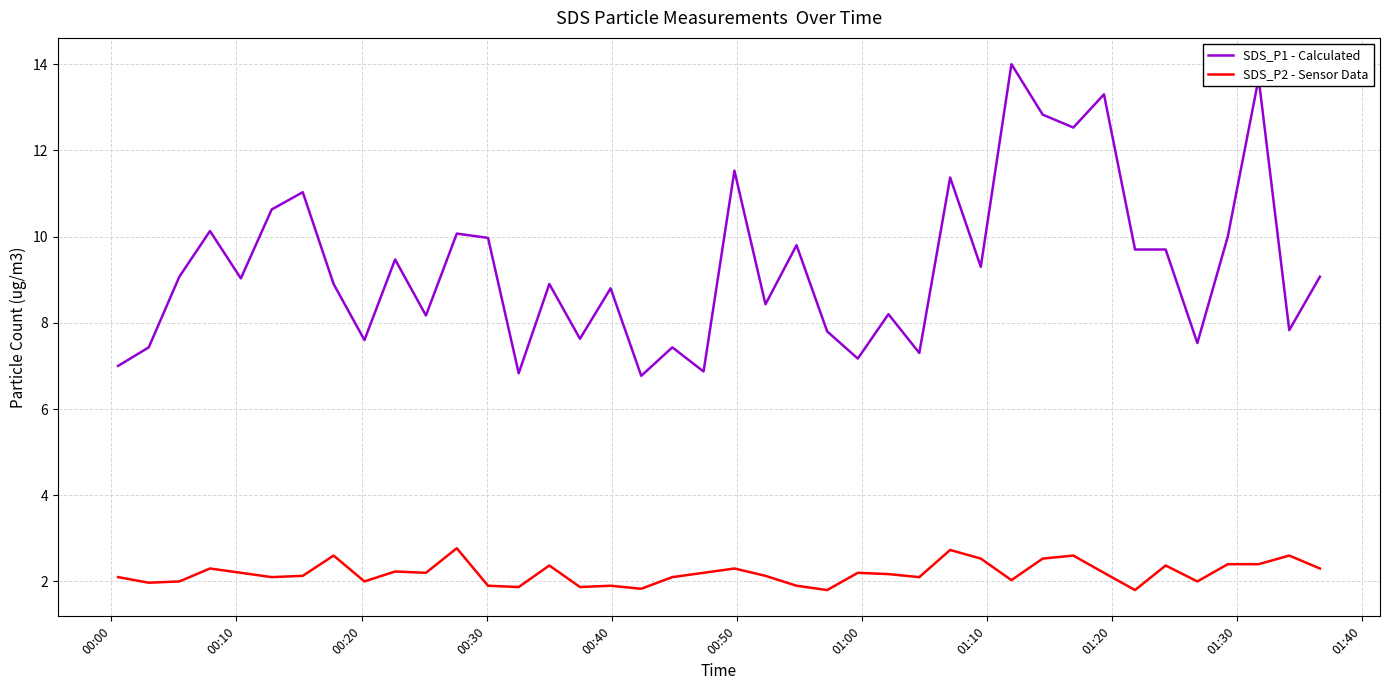

What is the difference between the maximum and minimum values in the SDS_P2 - Sensor Data series?

1.0